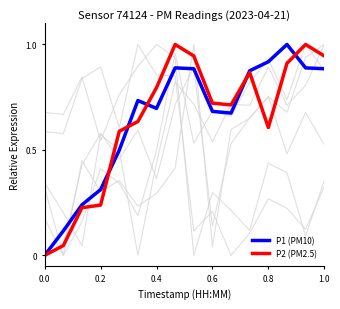

Between 0.0 and 0.4, which is larger?

0.4